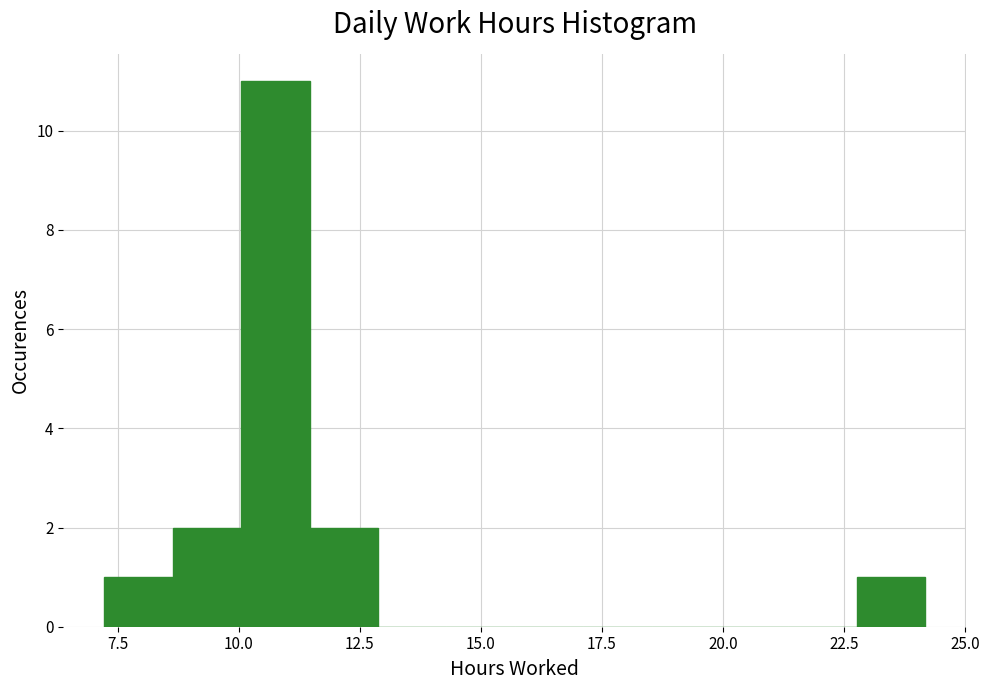

Around what value on the x-axis is the tallest bar? Give the approximate position of its centre, as read against the axis.

11.0